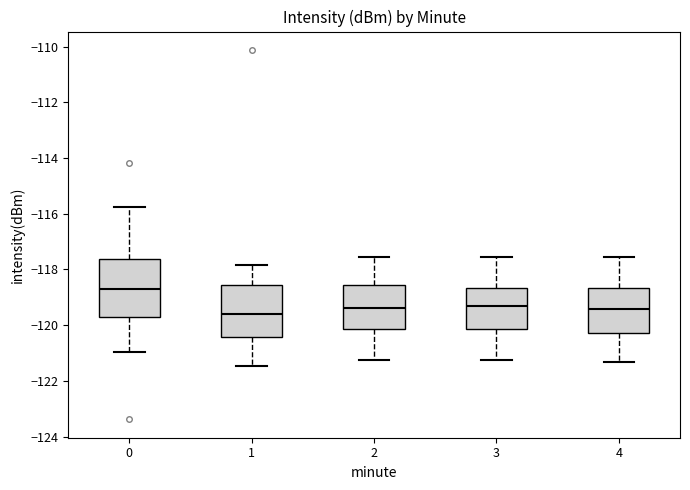

Reading left to right, transcribe this box plot: for each box, give where its median line is, the range the box spans, and where its two whiskers end, as read against the y-axis. The values are not printed on the chart, so give them approximately, as read against the axis.

0: median -118.8, box -119.6 to -117.6, whiskers -121.0 to -115.8
1: median -119.6, box -120.4 to -118.6, whiskers -121.4 to -117.8
2: median -119.4, box -120.2 to -118.6, whiskers -121.2 to -117.6
3: median -119.4, box -120.2 to -118.6, whiskers -121.2 to -117.6
4: median -119.4, box -120.2 to -118.6, whiskers -121.4 to -117.6